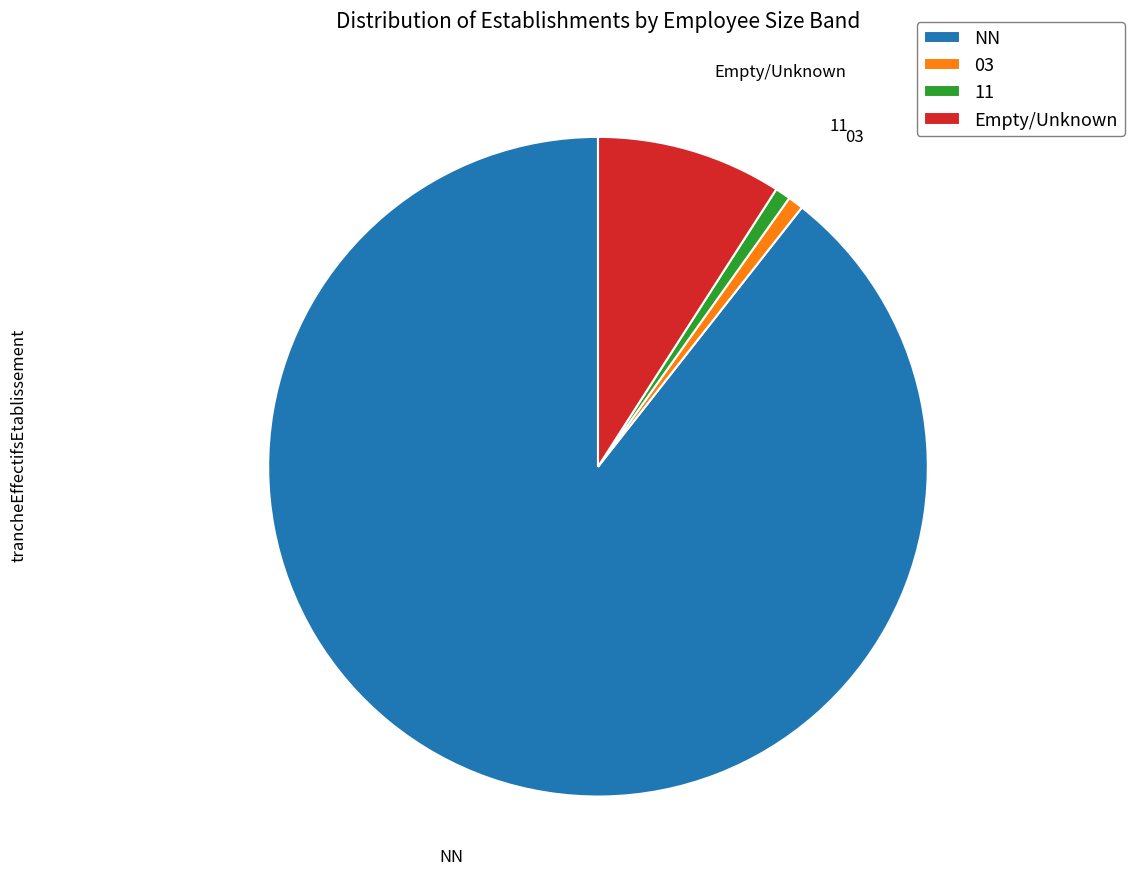

How many segments does this pie chart have?

4